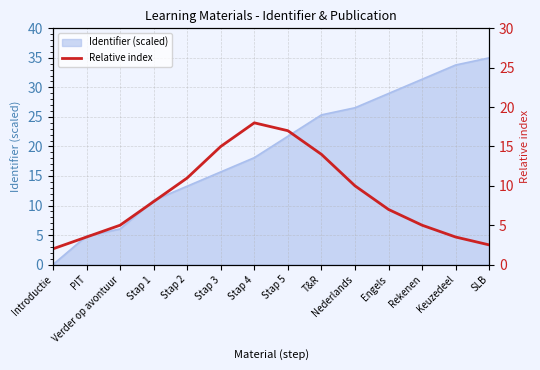

The Identifier (scaled) series shows 13.3 at Stap 2. True or false?

True